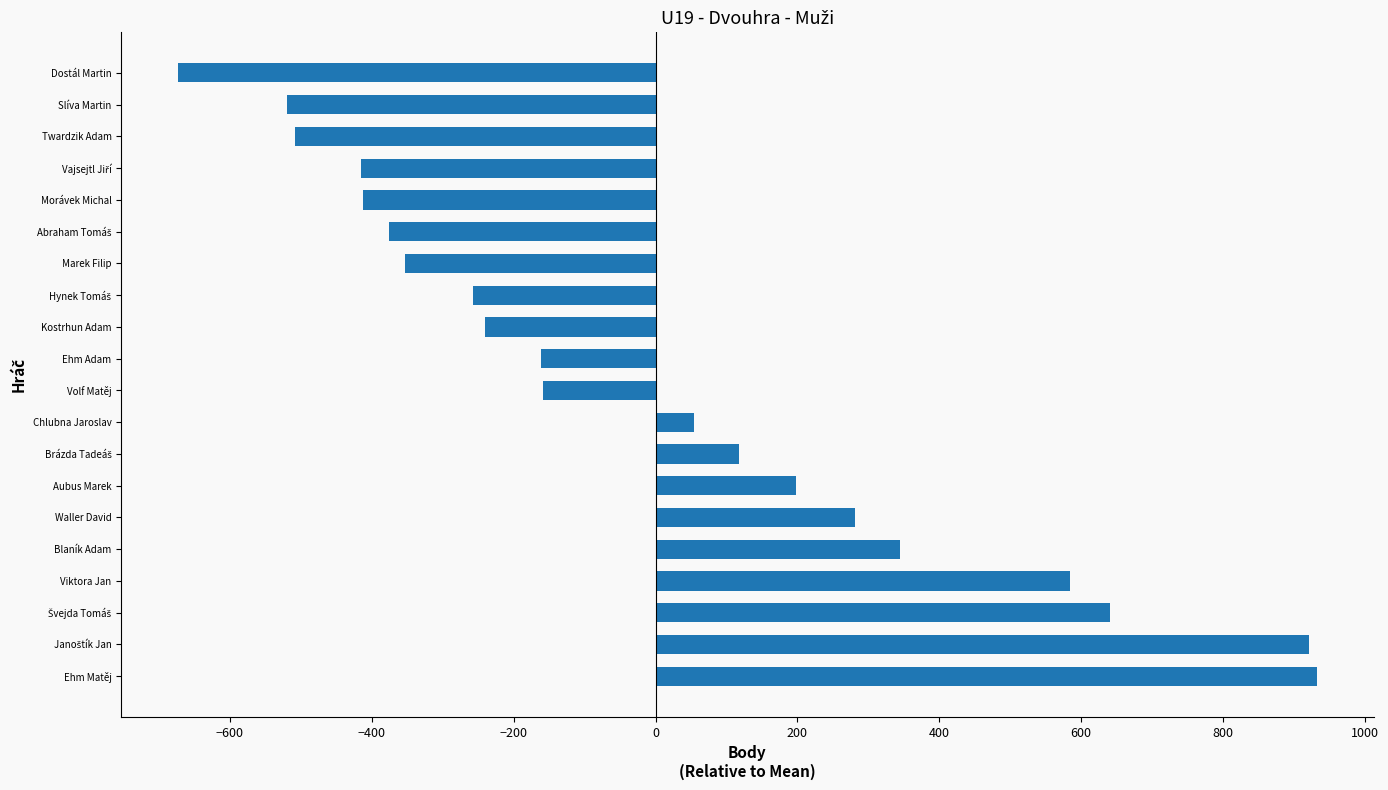

Is it true that the value at Twardzik Adam is -508?

True